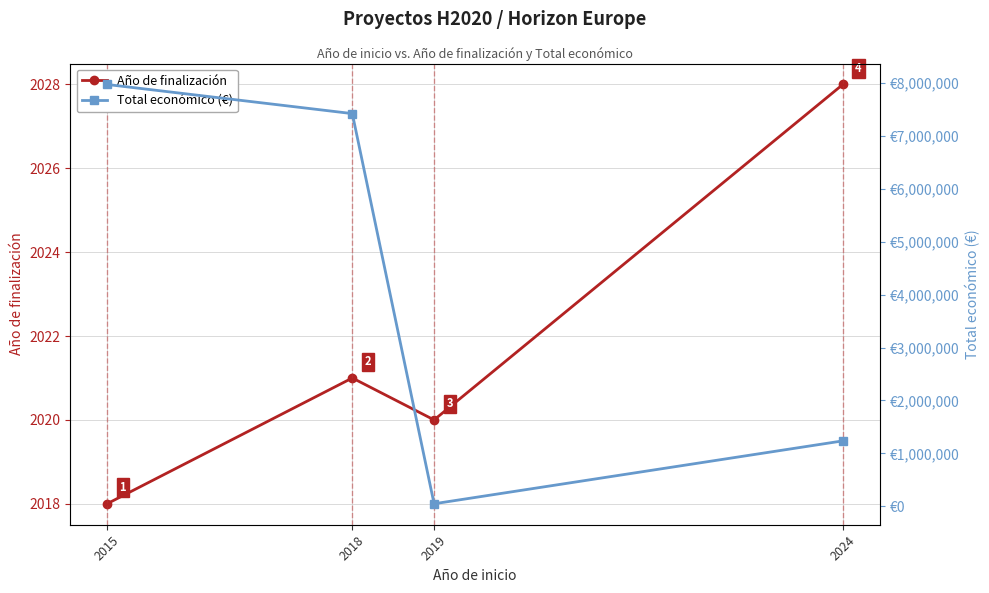

True or false: Año de finalización and Total económico (€) cross at least once.

False